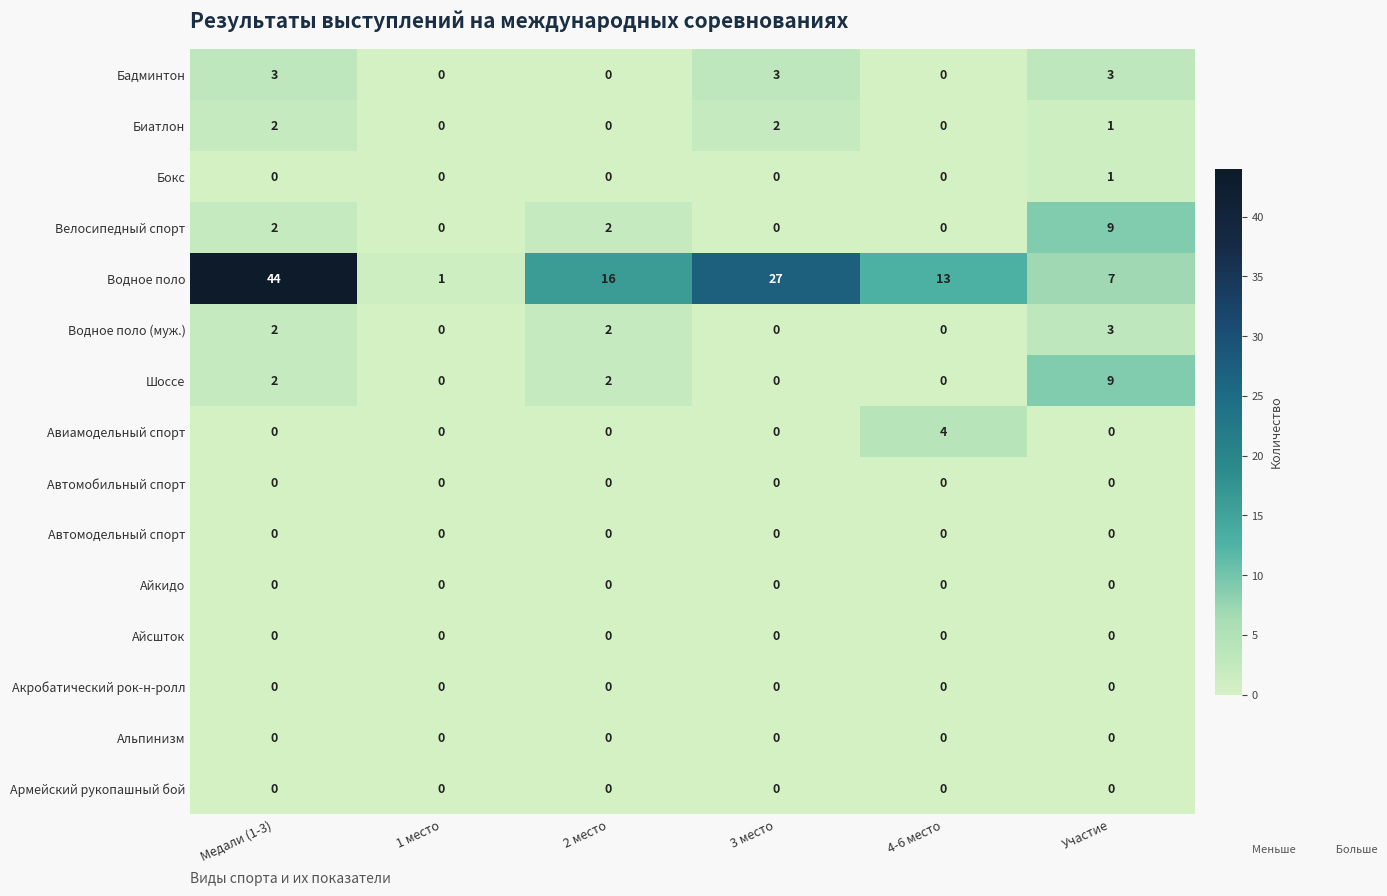

What is the spread (max minus min) of values at Медали (1-3)?

44